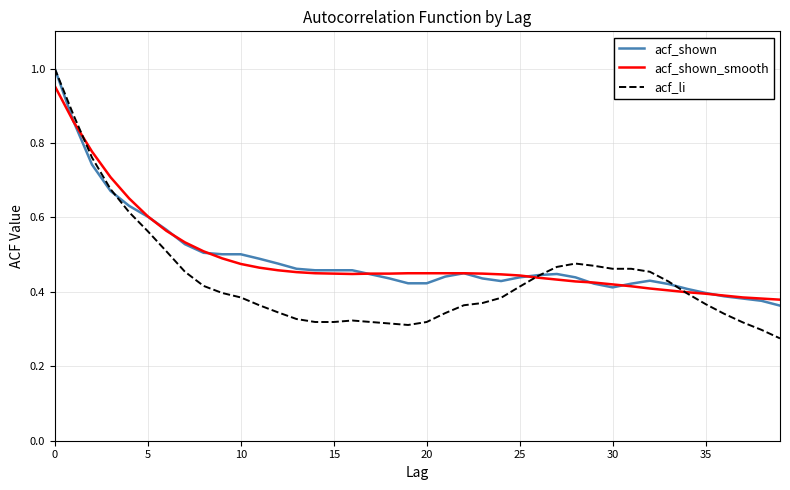

Which series ends up on top after the final intersection of acf_li and acf_shown_smooth?

acf_shown_smooth